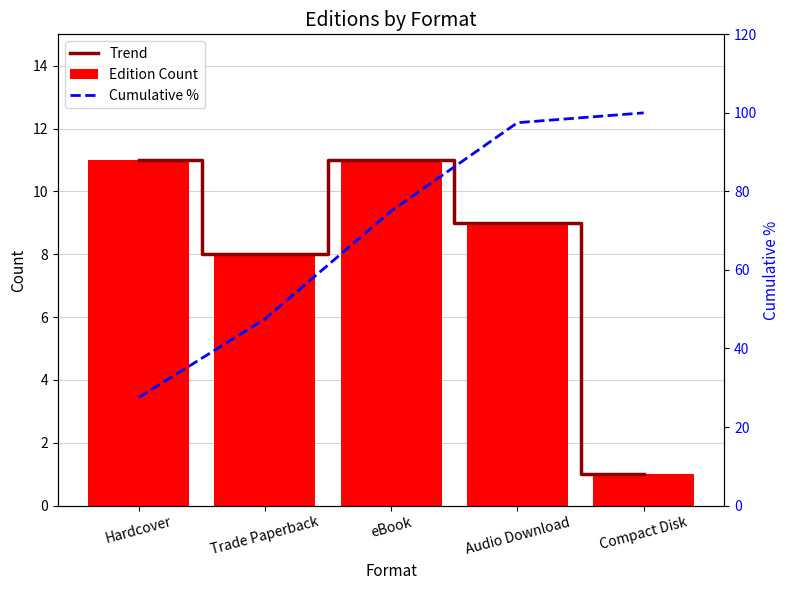

What value does the Edition Count series have at eBook?

11